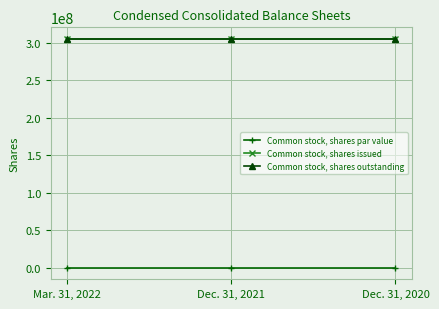

Reading left to right, transcribe all the data shown in this chart.

Common stock, shares par value: Mar. 31, 2022=0	Dec. 31, 2021=0	Dec. 31, 2020=0
Common stock, shares issued: Mar. 31, 2022=305451498	Dec. 31, 2021=305451498	Dec. 31, 2020=305451498
Common stock, shares outstanding: Mar. 31, 2022=305451498	Dec. 31, 2021=305451498	Dec. 31, 2020=305451498